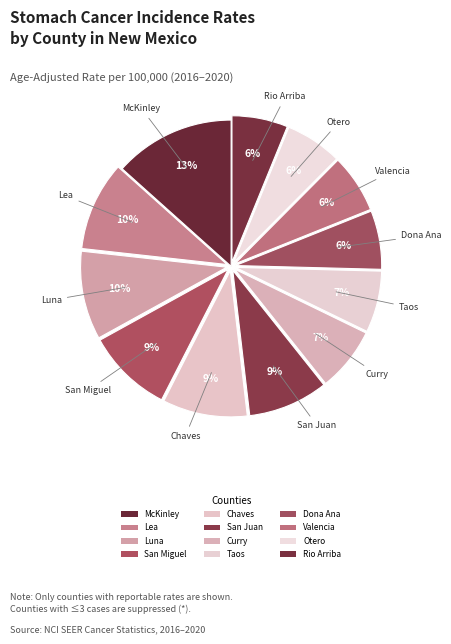

How many slices are in this pie chart?

12